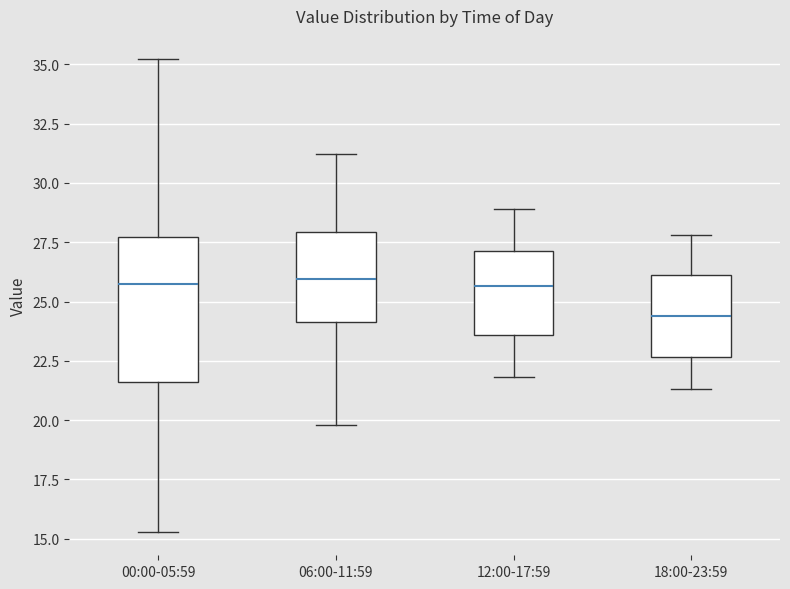

Where does the upper whisker of the box for 18:00-23:59 end on the y-axis? The values are not printed on the chart, so give them approximately, as read against the axis.

28.0